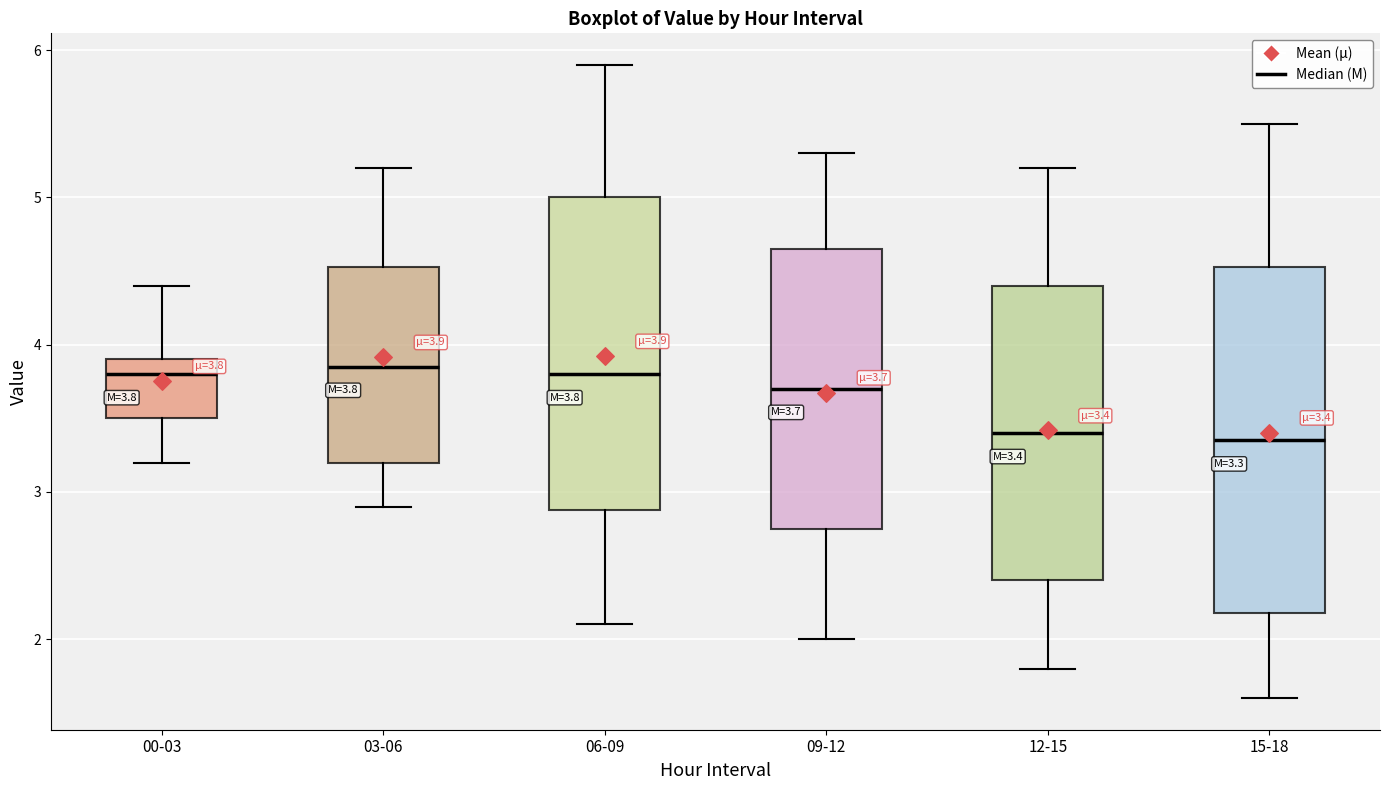

Comparing the boxes themselves (not the whiskers), which one is the tallest?

15-18